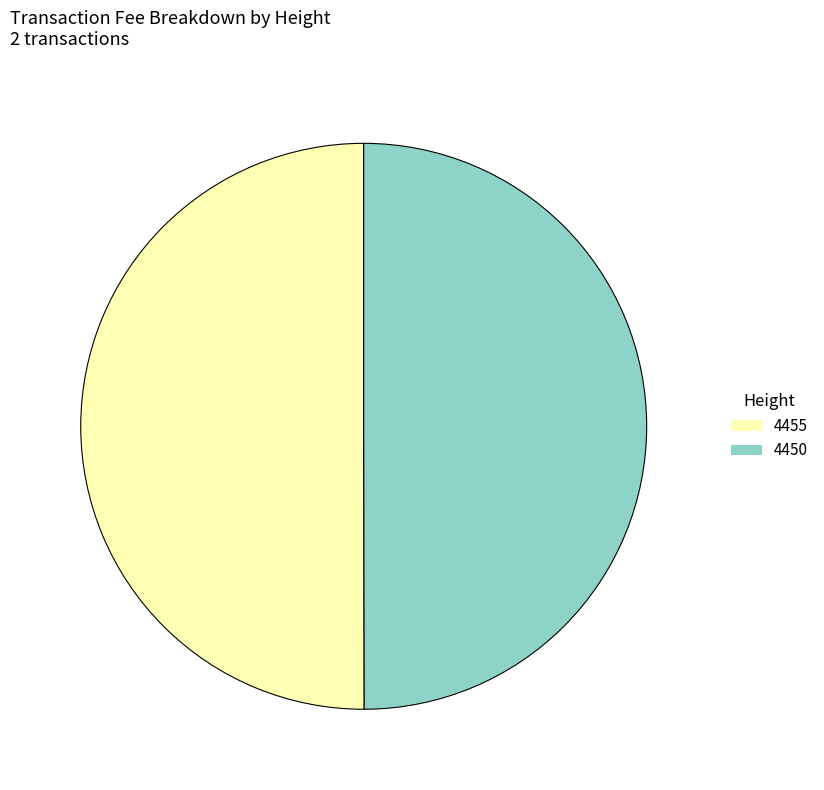

Is it true that 4455 is 38% of the pie?

False